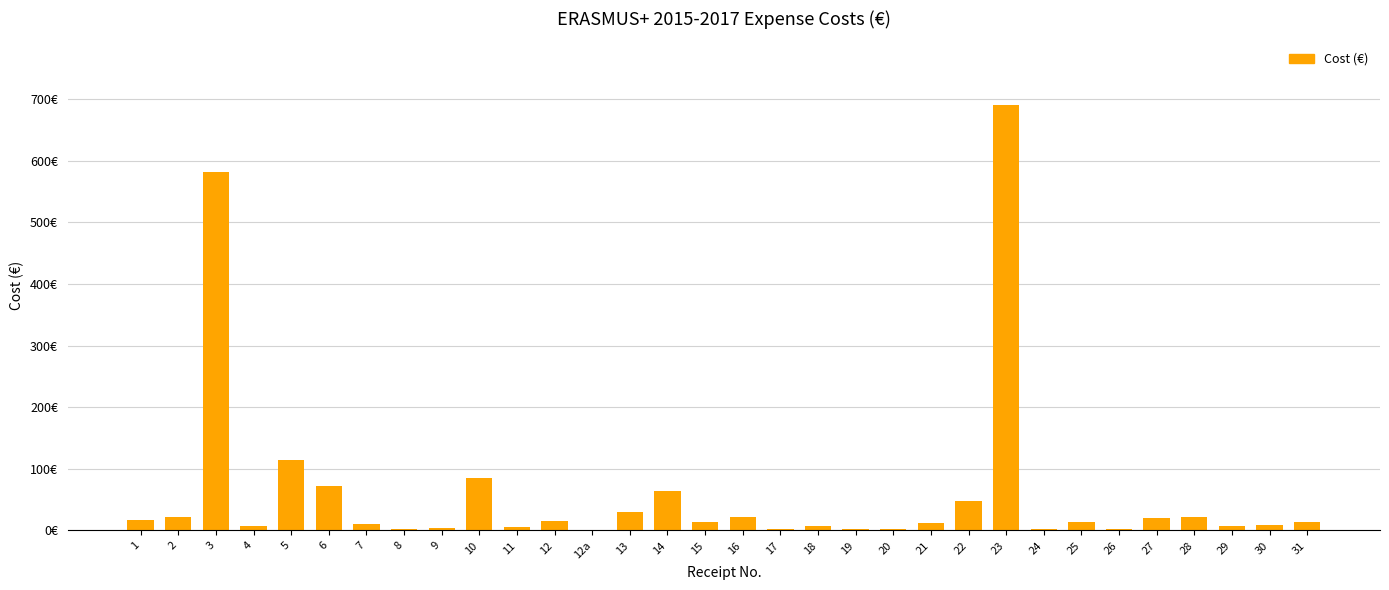

At which label is the value closest to 345?

5